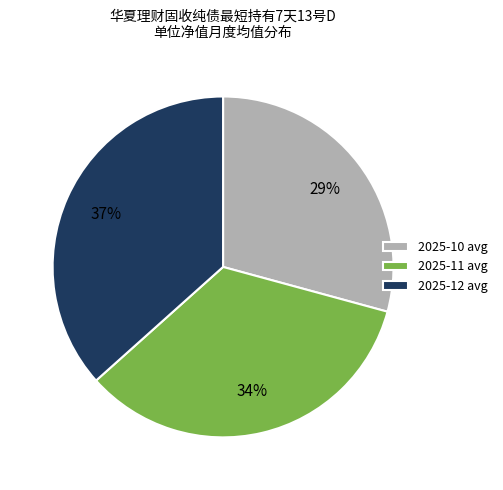

To the nearest percent, what percentage of the pie is 2025-11 avg?

34%